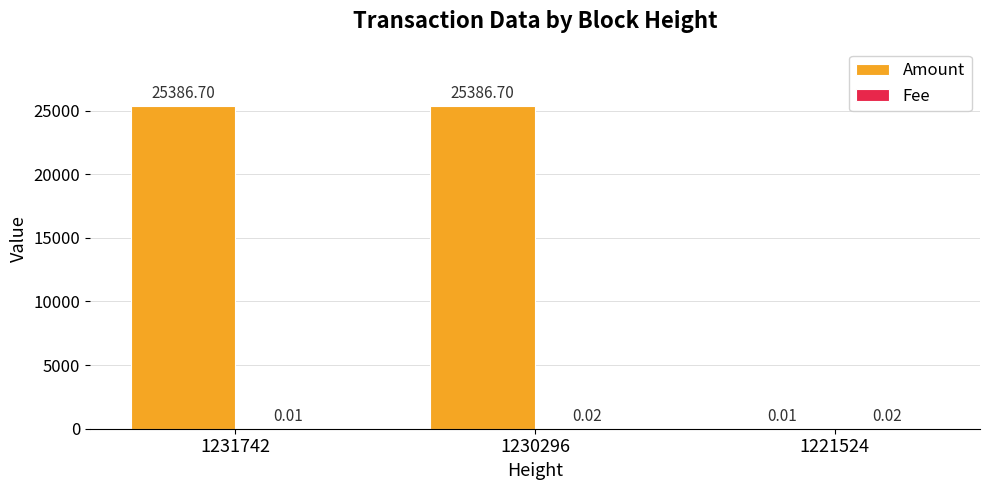

What is the sum of all Amount values?

50773.4